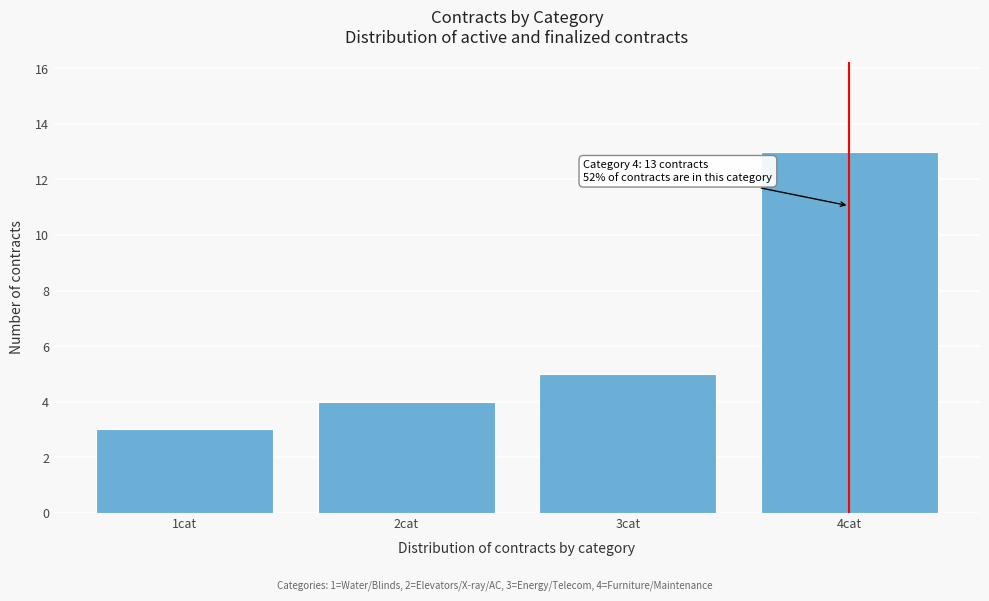

Reading right to left, what are all the values shown in this chart?

4cat=13	3cat=5	2cat=4	1cat=3